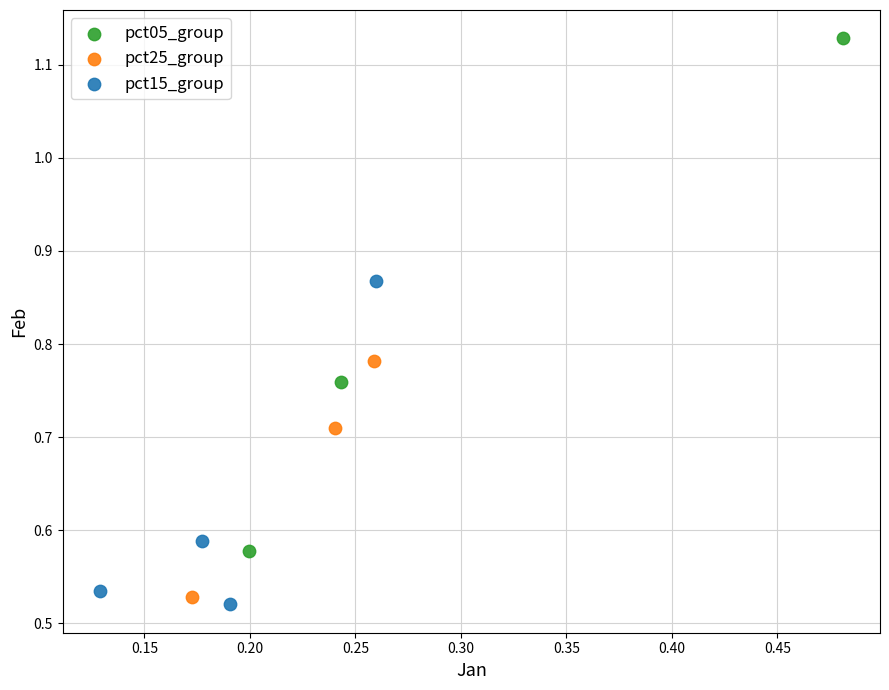

Which series reaches the maximum Y coordinate?

pct05_group